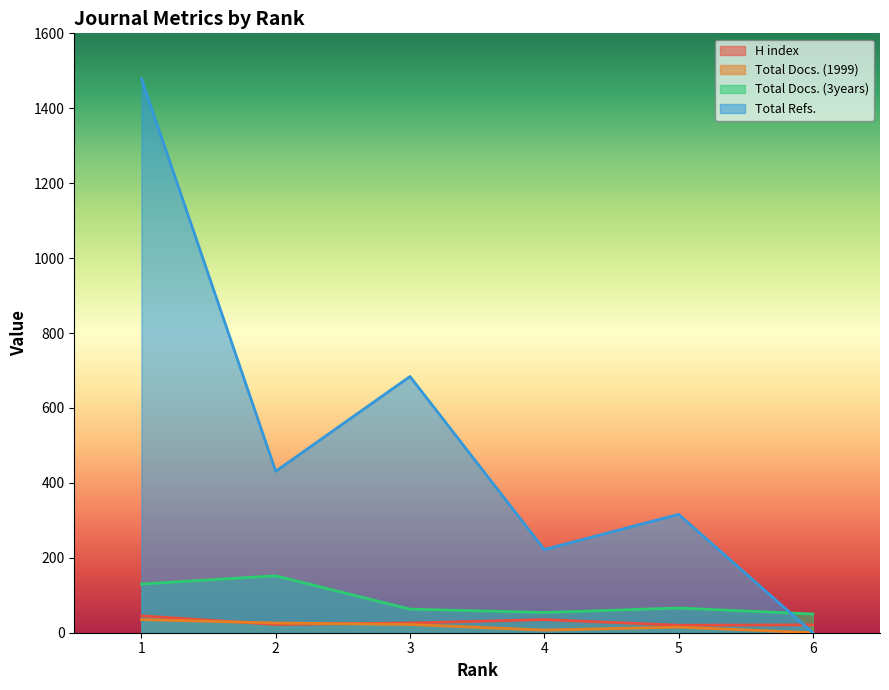

How many lines are shown in the chart?

4